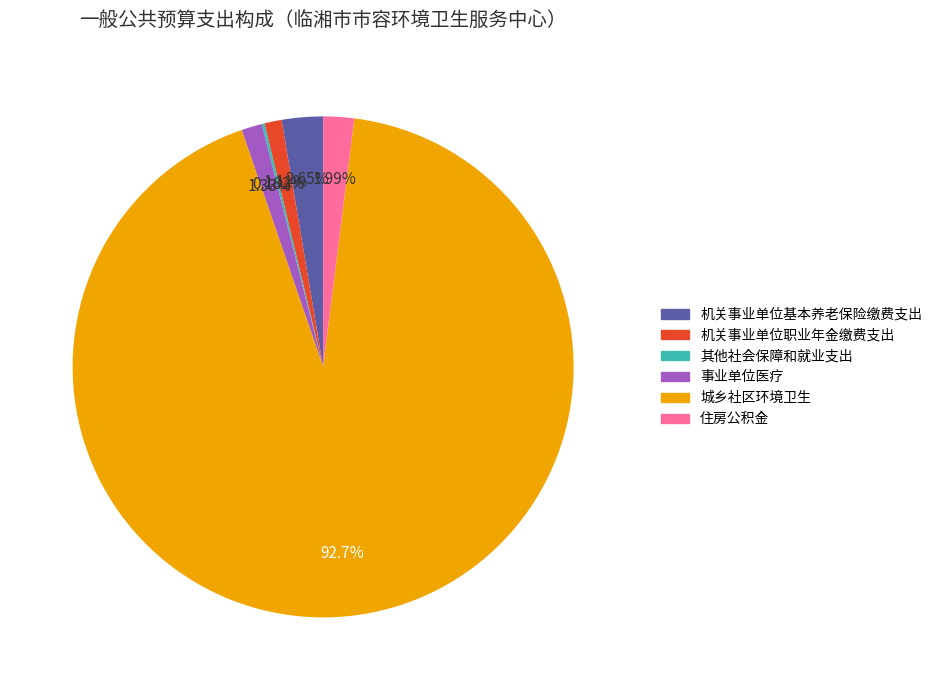

Which slice represents more than half of the pie?

城乡社区环境卫生